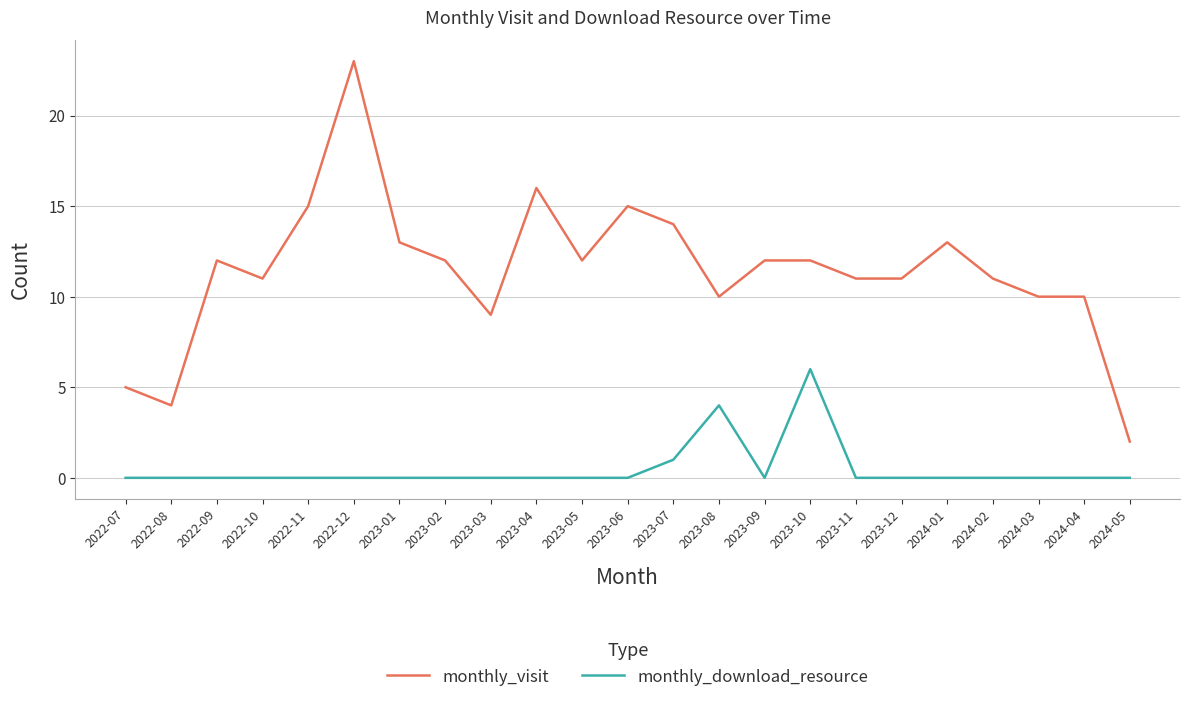

Reading right to left, list all the values displayed in this chart.

monthly_visit: 2024-05=2	2024-04=10	2024-03=10	2024-02=11	2024-01=13	2023-12=11	2023-11=11	2023-10=12	2023-09=12	2023-08=10	2023-07=14	2023-06=15	2023-05=12	2023-04=16	2023-03=9	2023-02=12	2023-01=13	2022-12=23	2022-11=15	2022-10=11	2022-09=12	2022-08=4	2022-07=5
monthly_download_resource: 2024-05=0	2024-04=0	2024-03=0	2024-02=0	2024-01=0	2023-12=0	2023-11=0	2023-10=6	2023-09=0	2023-08=4	2023-07=1	2023-06=0	2023-05=0	2023-04=0	2023-03=0	2023-02=0	2023-01=0	2022-12=0	2022-11=0	2022-10=0	2022-09=0	2022-08=0	2022-07=0